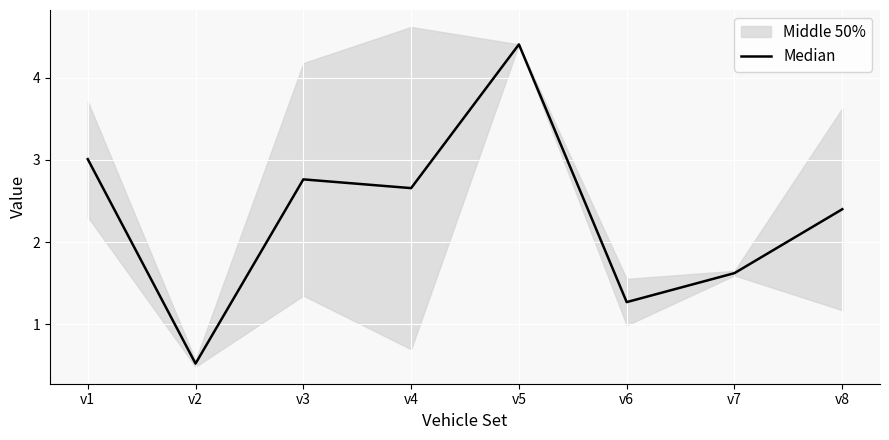

What is the difference between the values at v8 and v5?

2.0